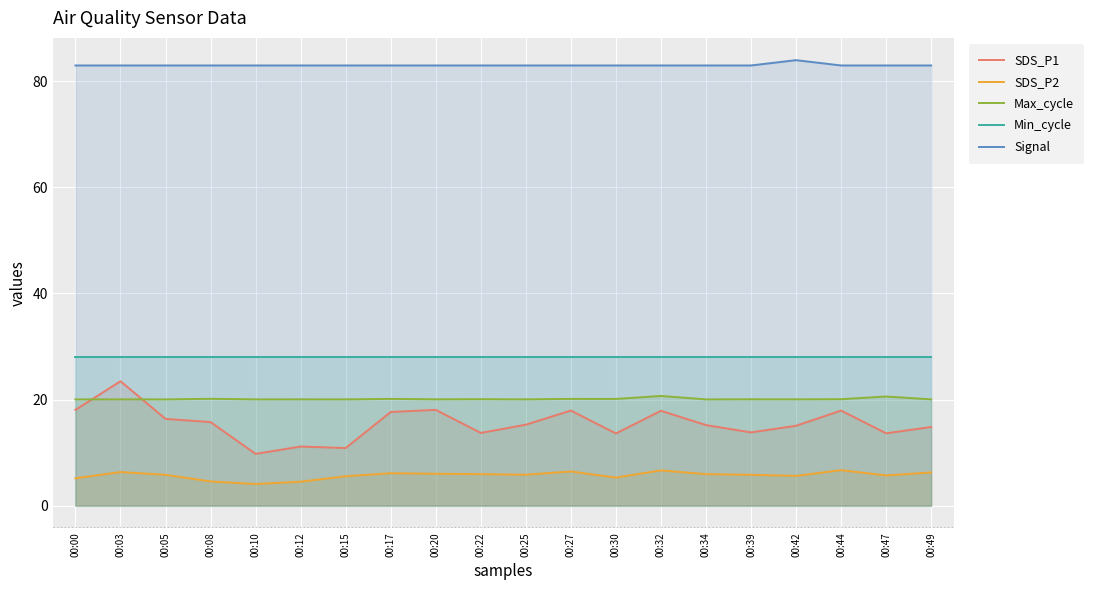

What is the difference between the highest and lowest values at 00:05?

77.2